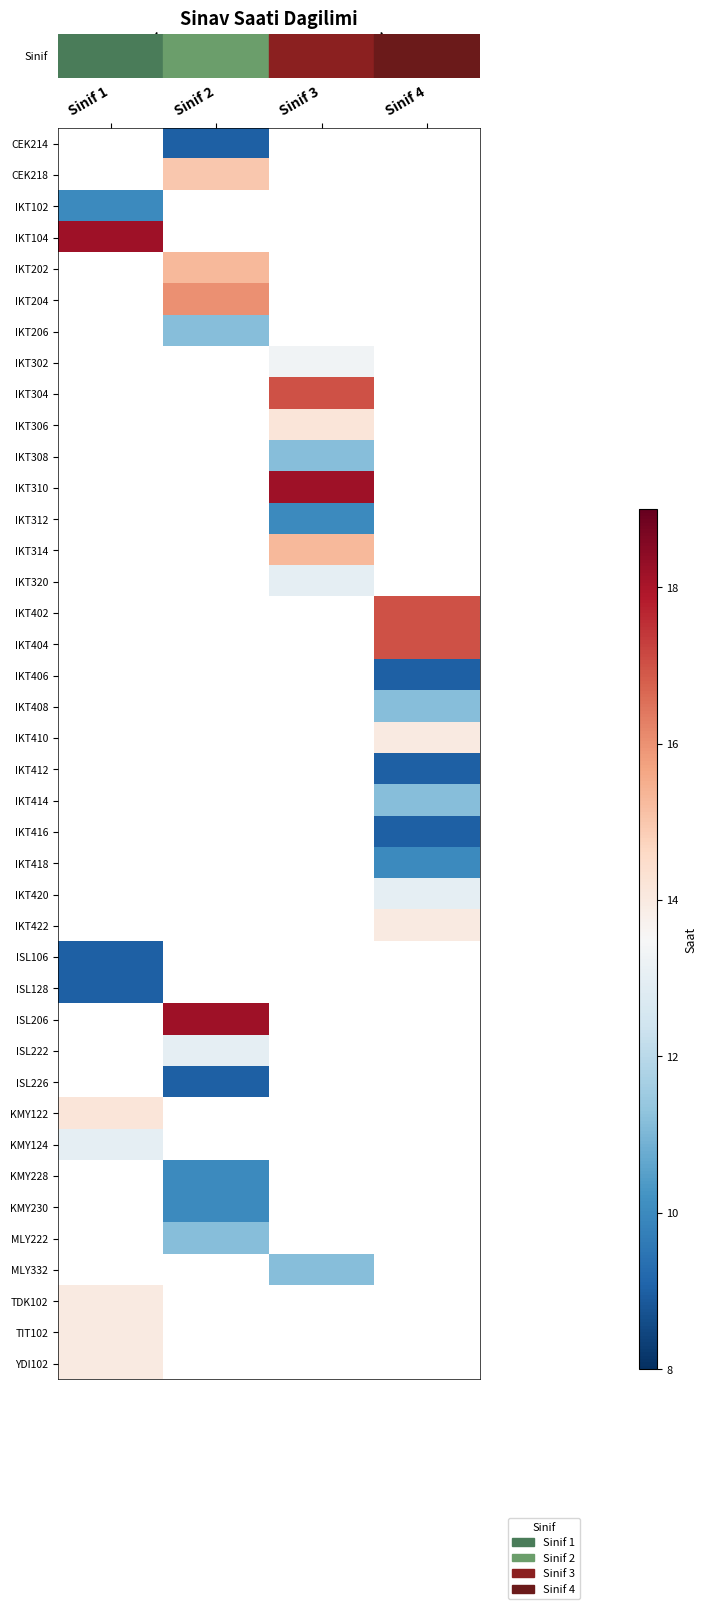

At which category does the chart reach its minimum across all series?

Sinif 2